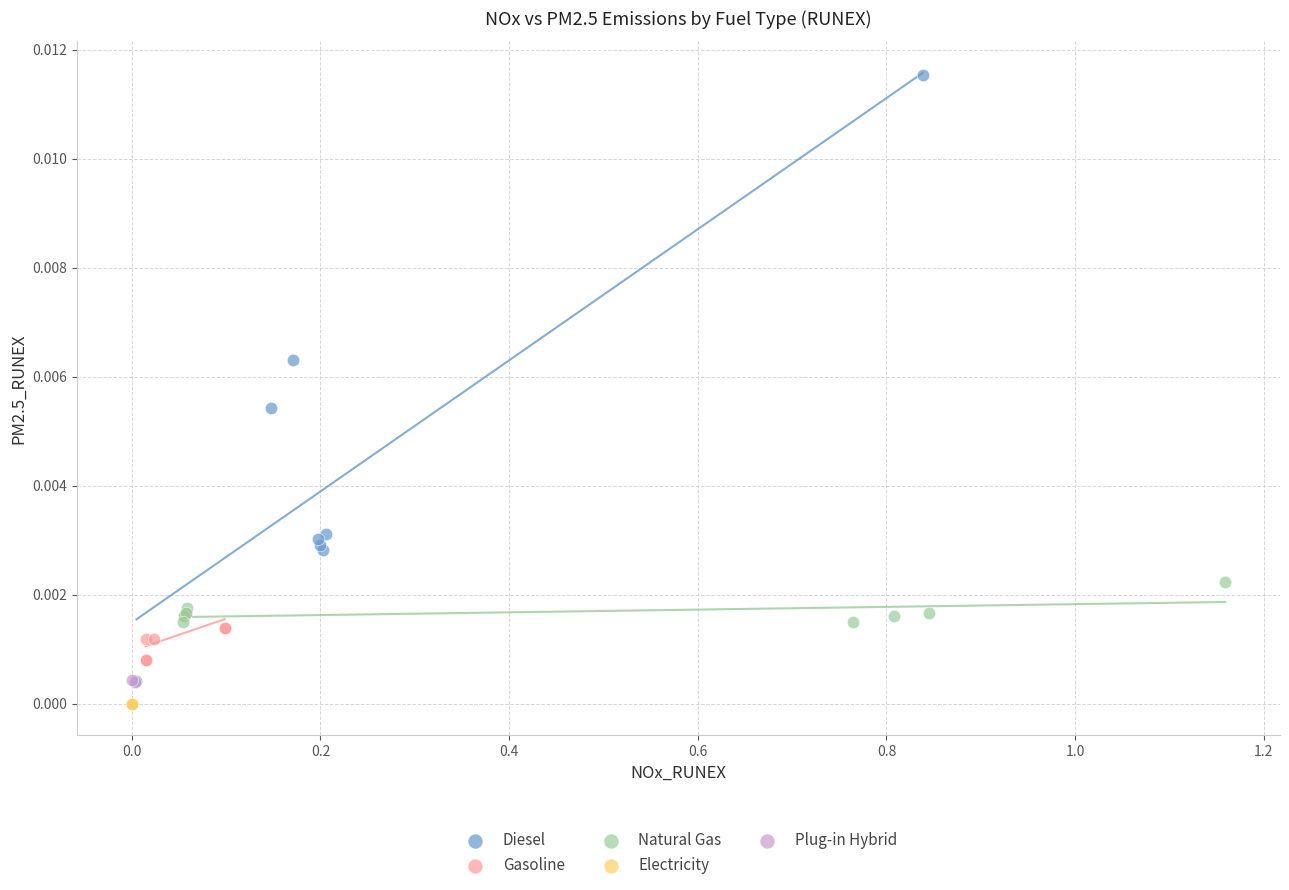

What are all the series names shown in the legend?

Diesel, Gasoline, Natural Gas, Electricity, Plug-in Hybrid